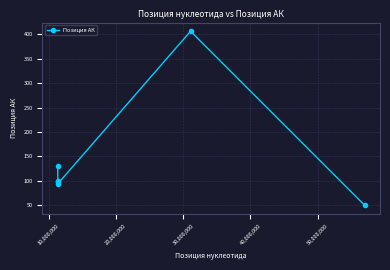

What is the value of the 4th point from the left?

94